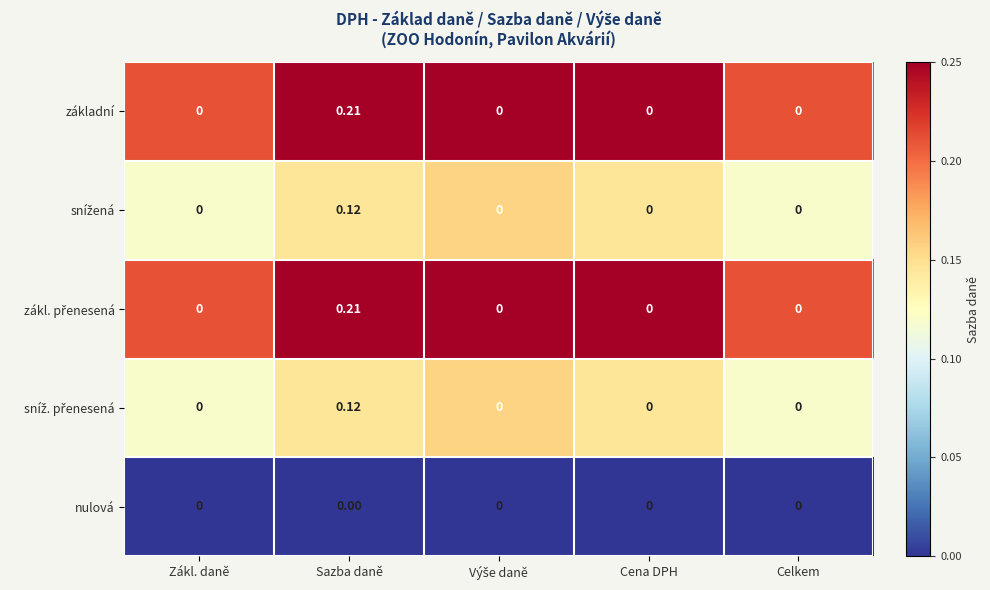

Which label corresponds to the largest value in the chart?

Sazba daně